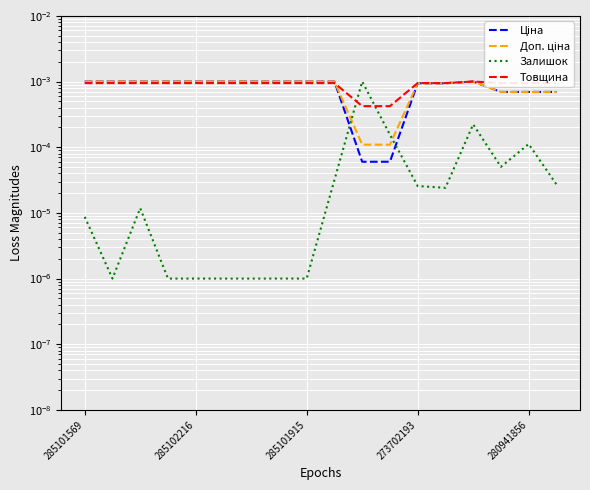

At 285102216, list the series in order from largest to smallest.

Ціна, Доп. ціна, Товщина, Залишок